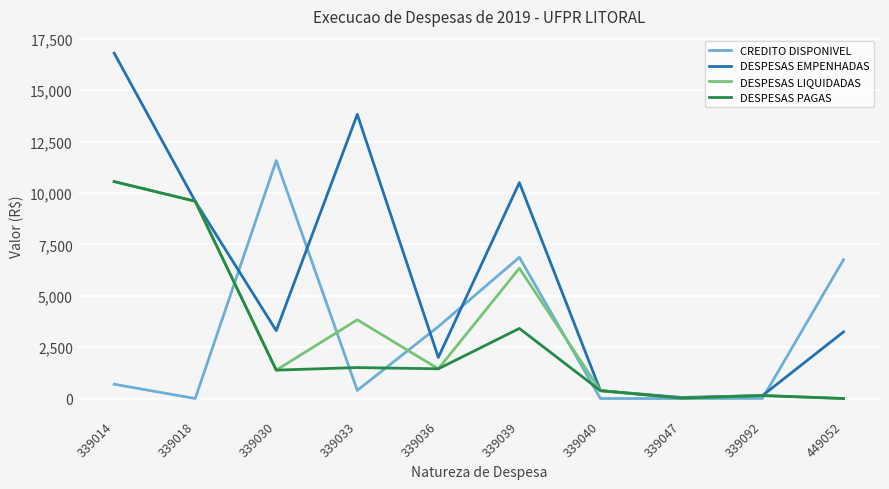

What is the difference between the maximum and minimum values in the DESPESAS EMPENHADAS series?

16755.8